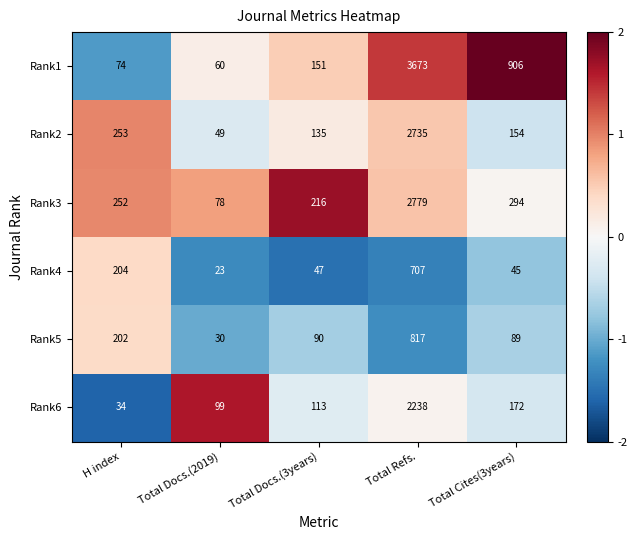

At which label does Rank4 first exceed 47?

H index